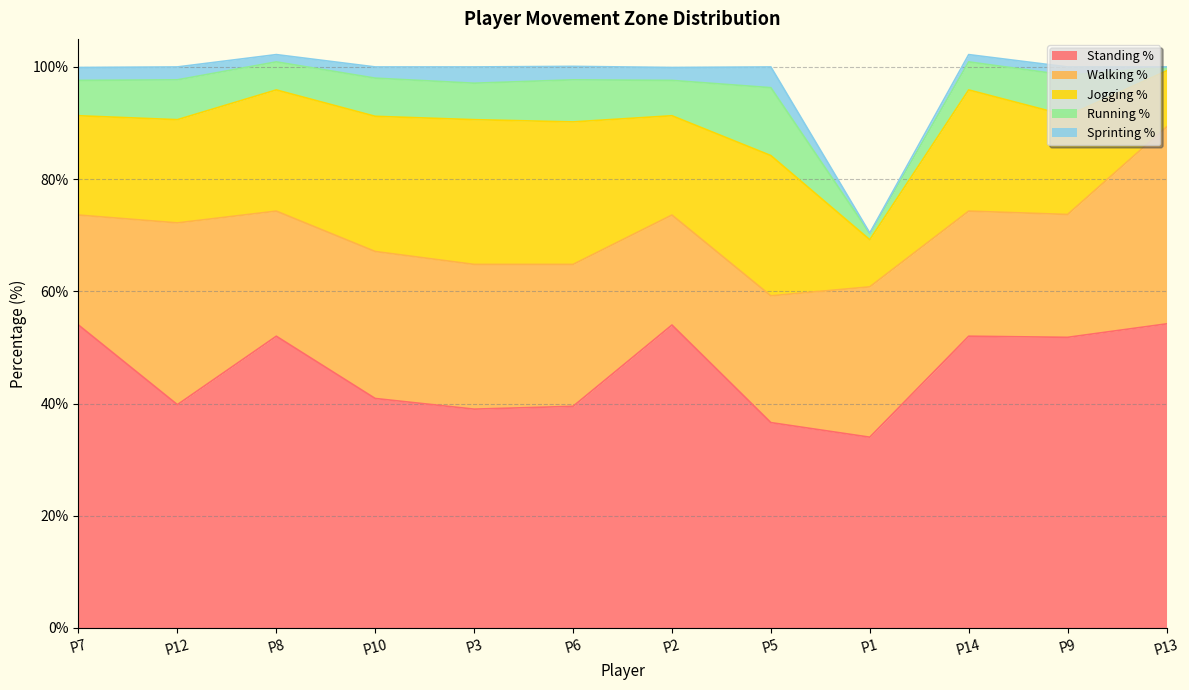

Which series has the widest spread of values?

Standing %